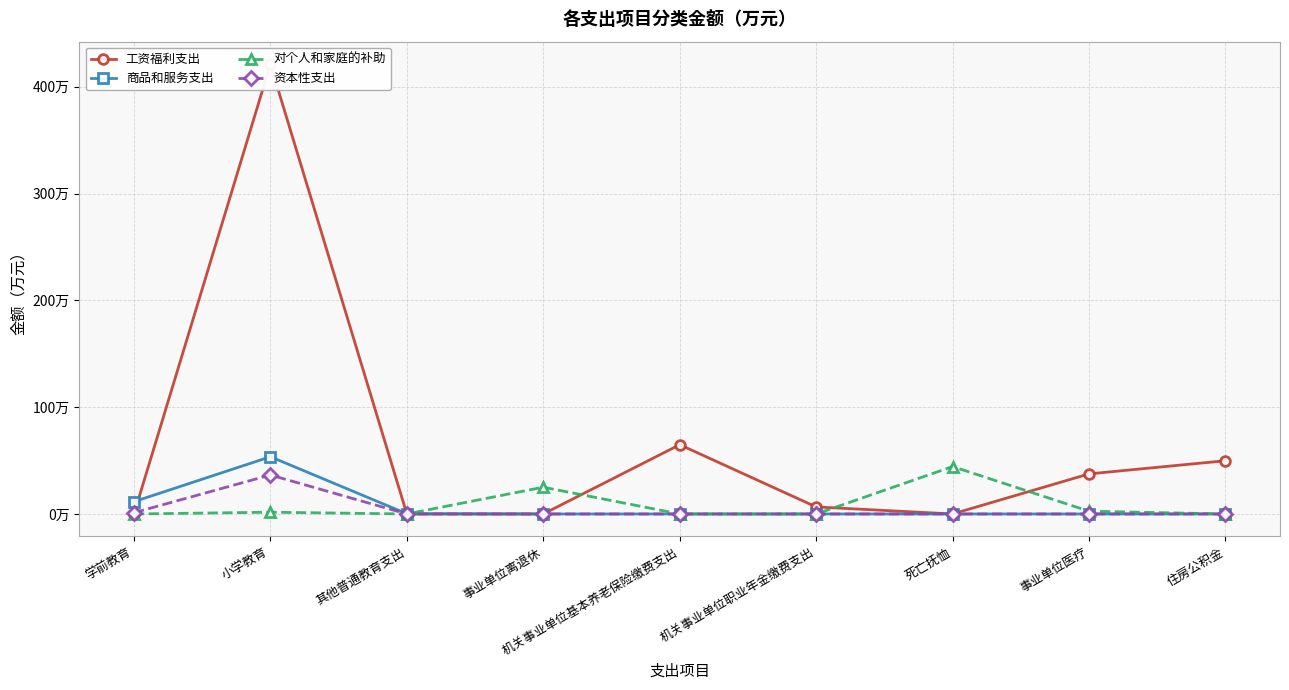

How many times do 对个人和家庭的补助 and 工资福利支出 cross each other?

3